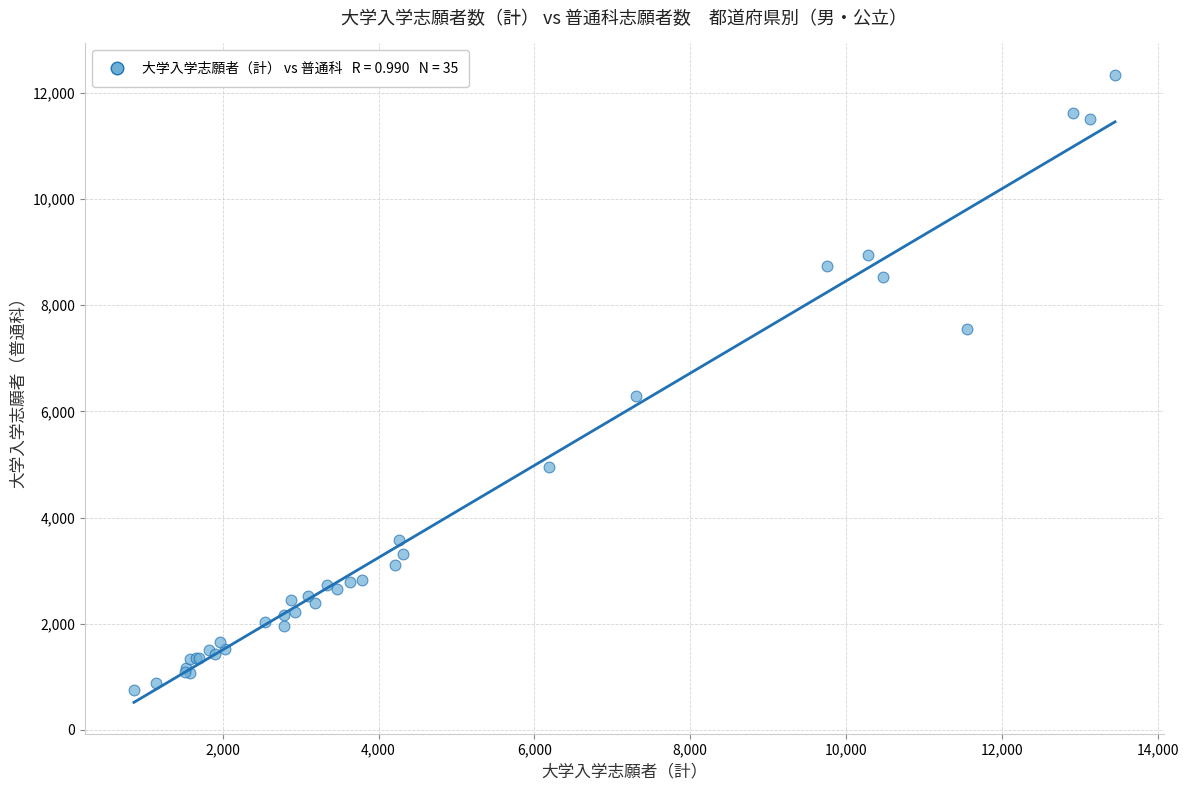

What Y value in the scatter plot is closest to 6543?

6284